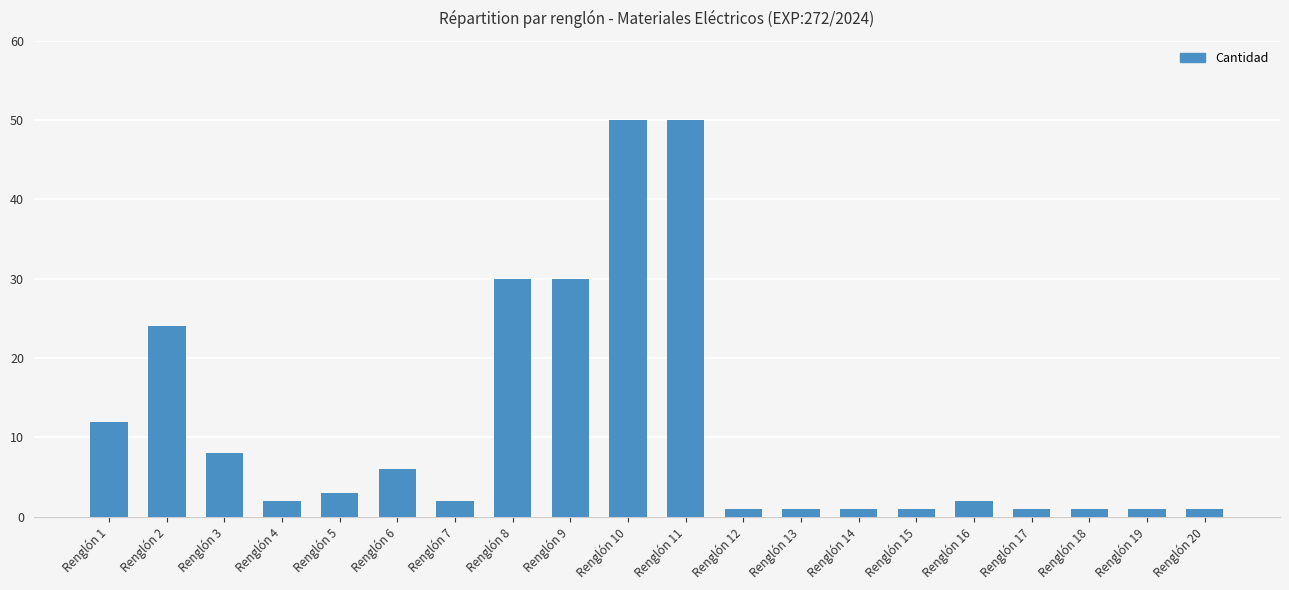

What is the change in value from Renglón 10 to Renglón 17?

-49